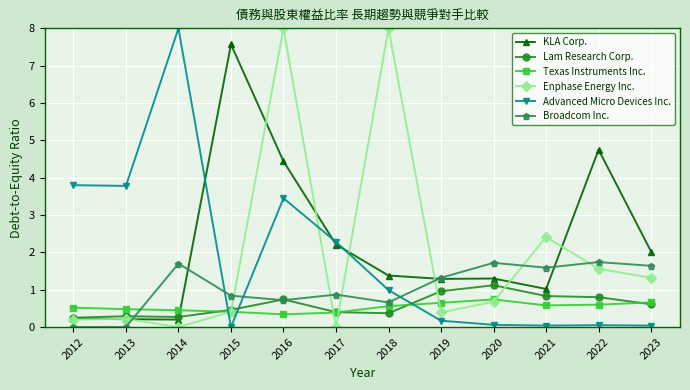

Read the Broadcom Inc. value at 2021.

1.6